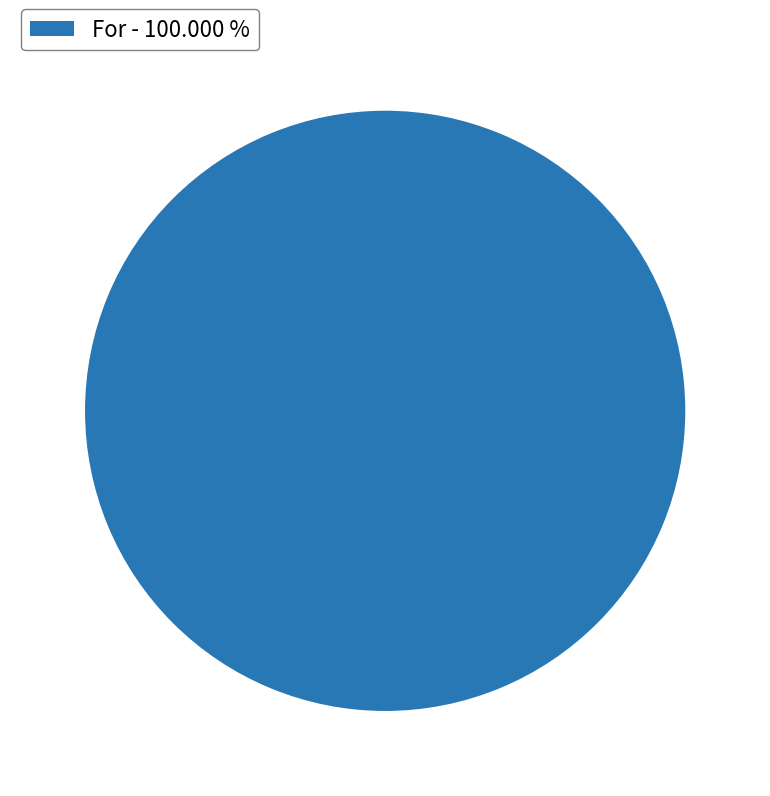

Does any single category account for the majority?

Yes